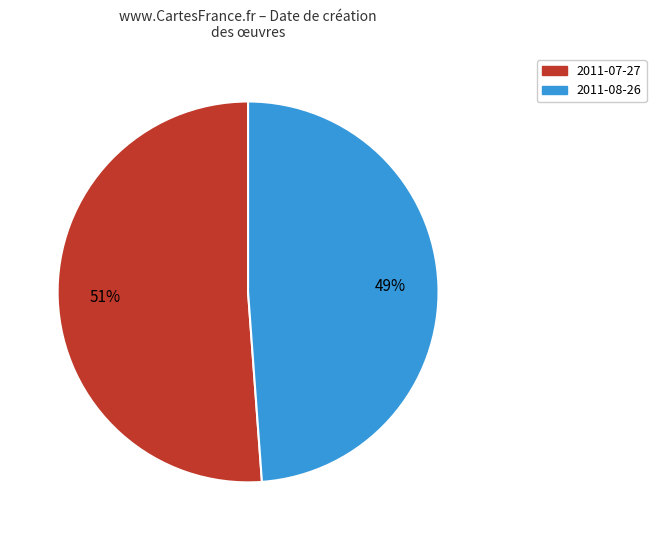

To the nearest percent, what is the combined percentage of 2011-07-27 and 2011-08-26?

100%